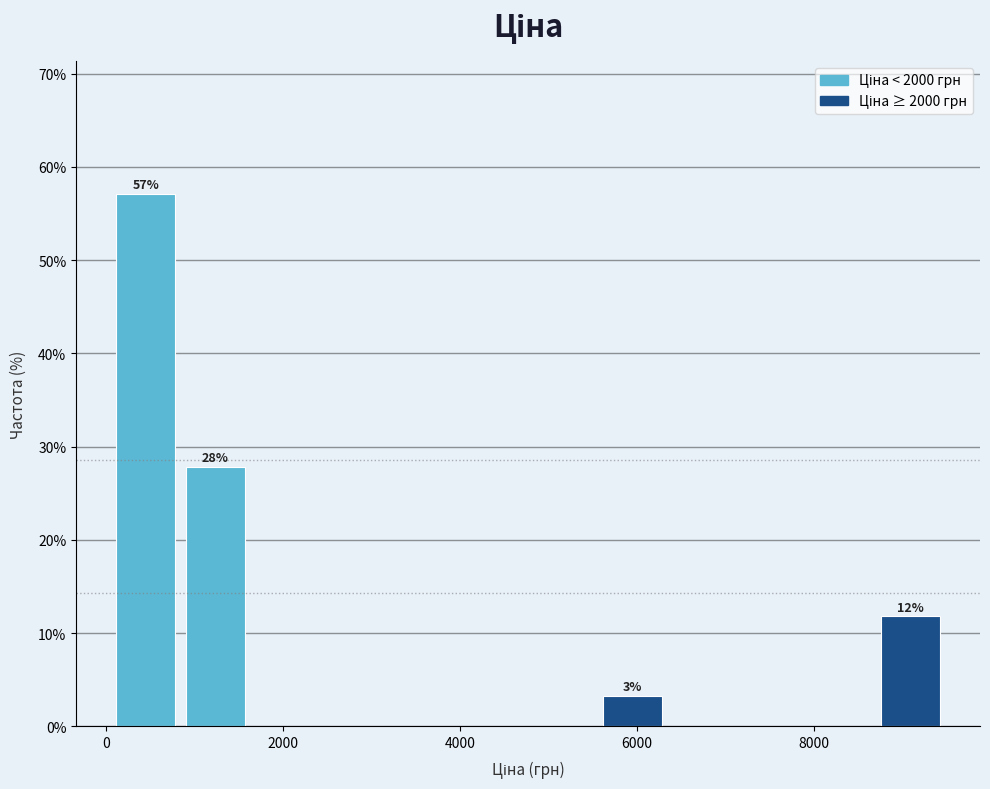

Read against the x-axis, roughly where is the centre of the tallest bar?

400